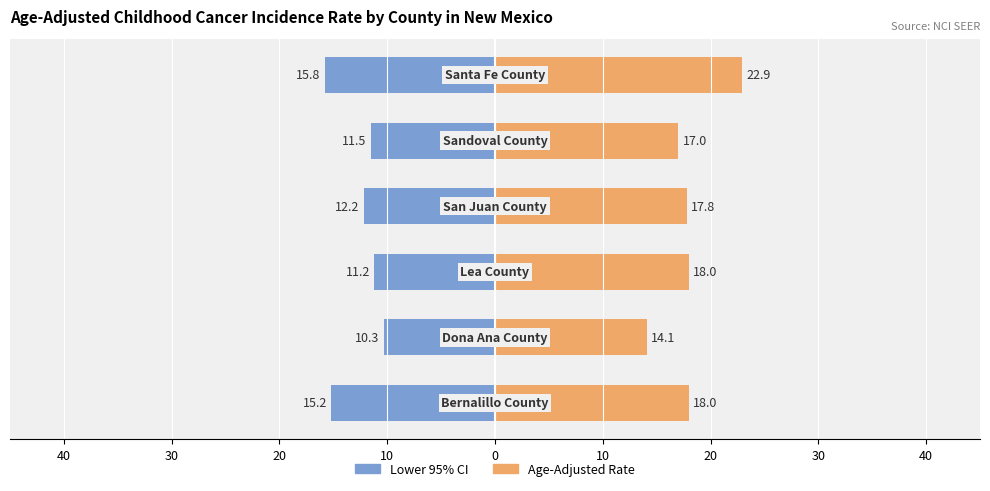

List the series in order of their peak value, highest first.

Age-Adjusted Rate, Lower 95% CI